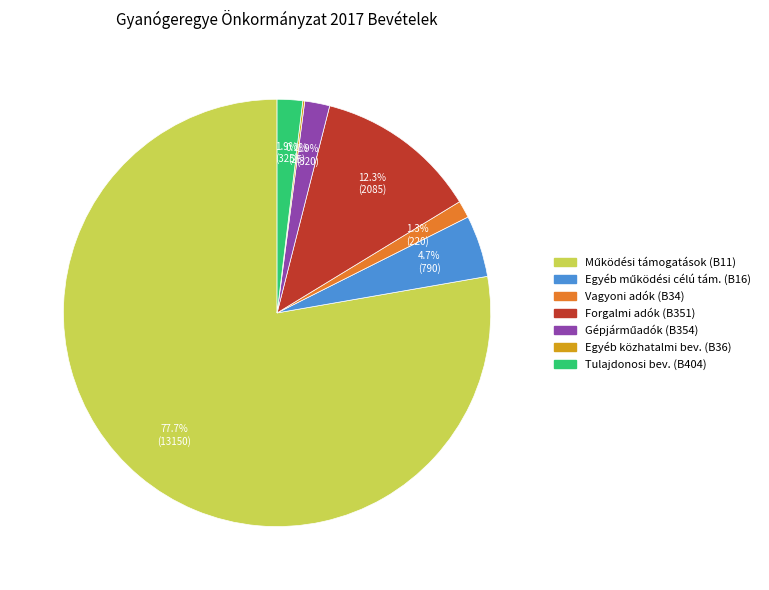

Is there a majority slice in this chart?

Yes